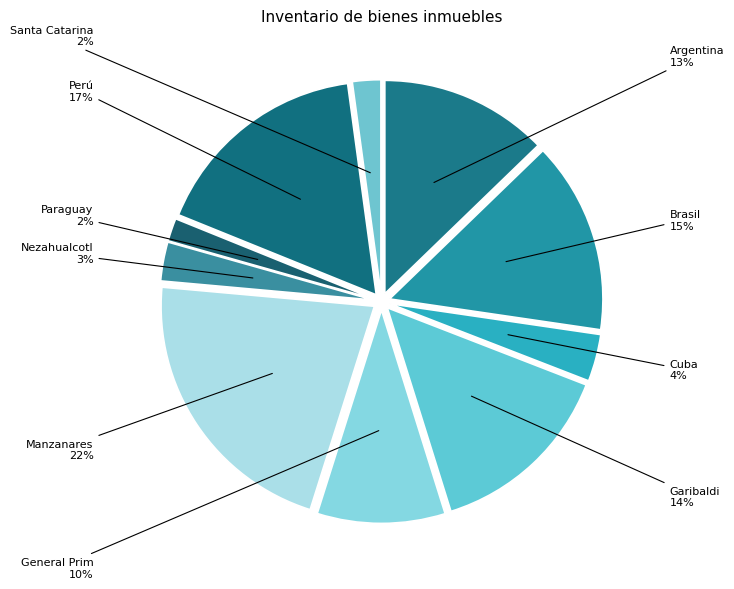

What percentage do Cuba and Santa Catarina together represent?

5.7%